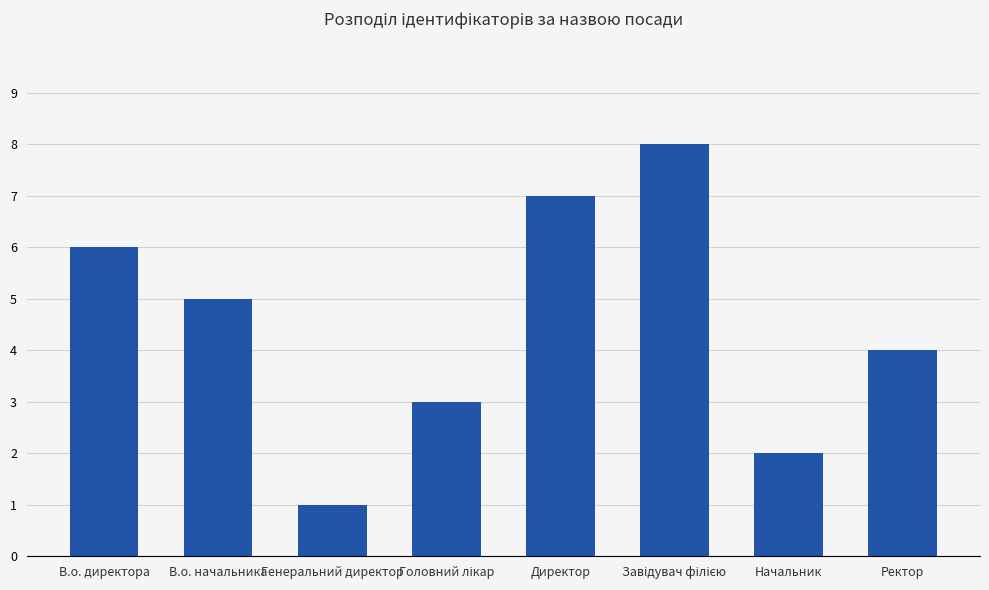

Are the bars grouped side by side (vs. stacked)?

No